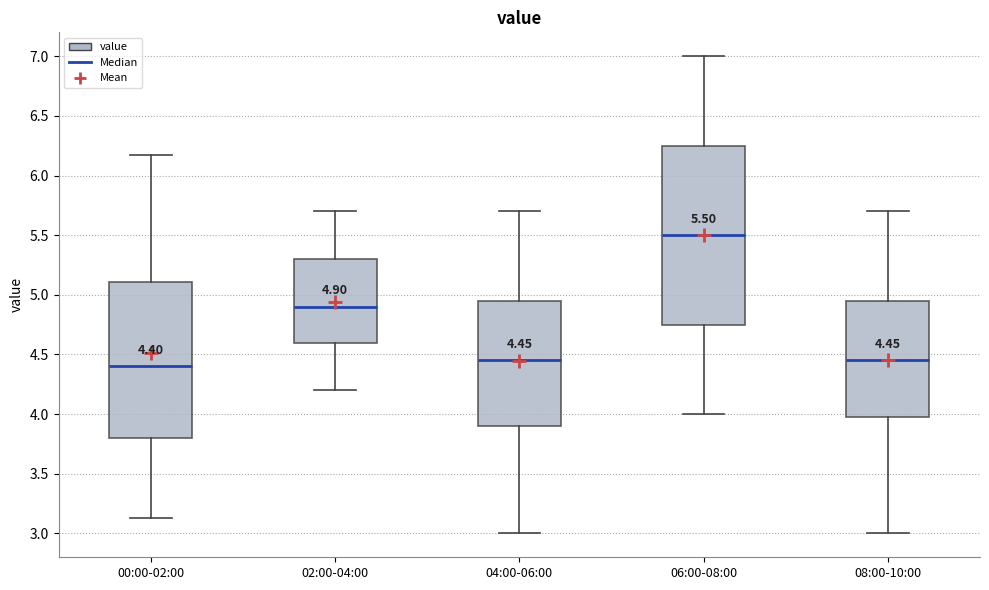

Which box's median line is the highest?

06:00-08:00